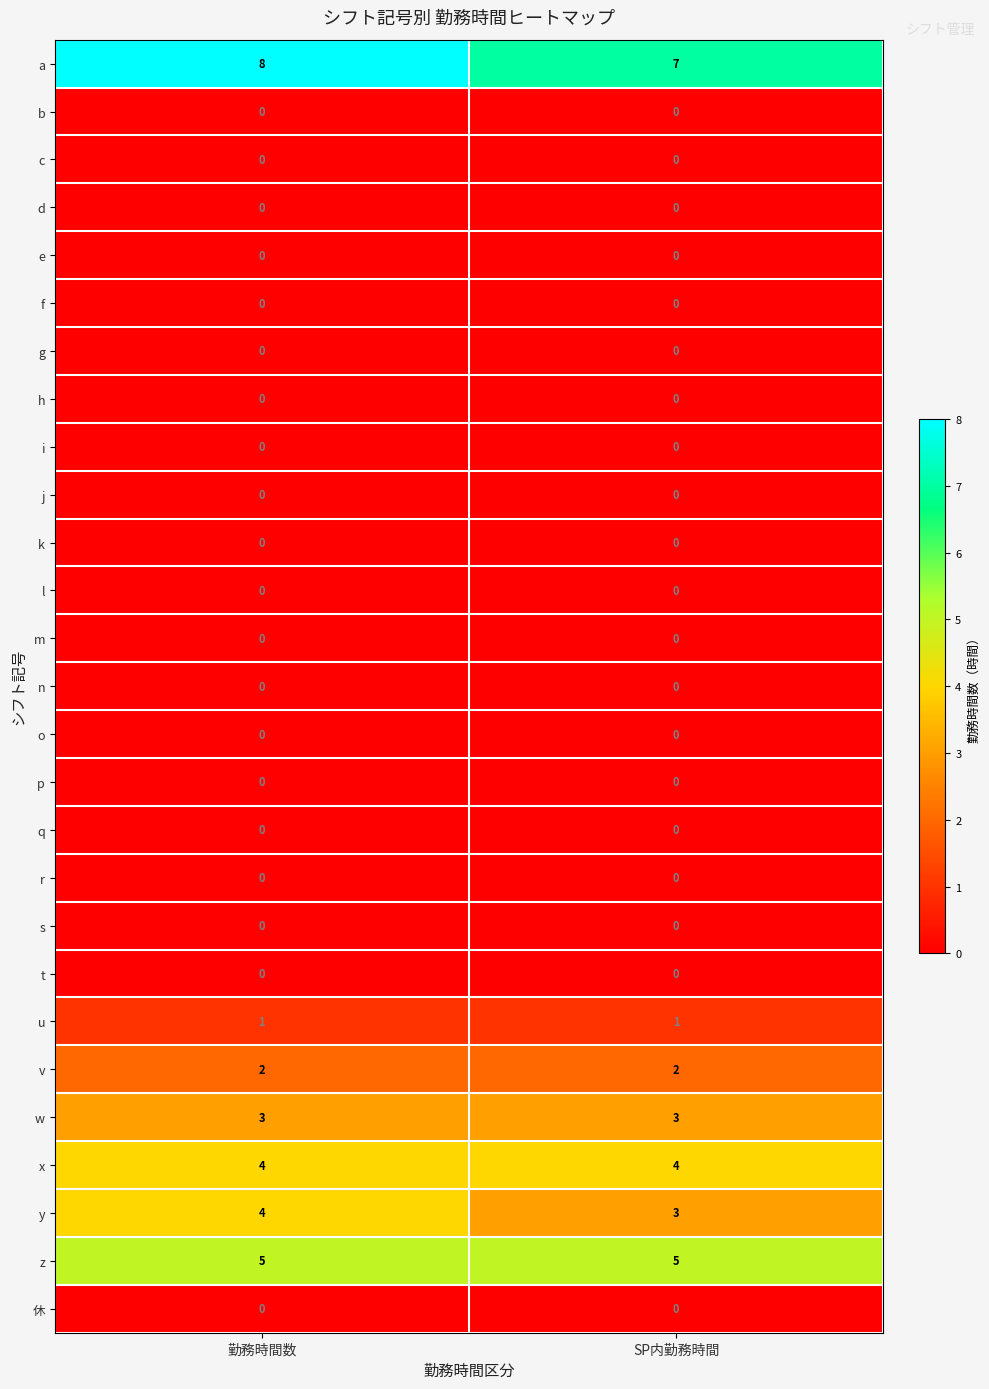

The value of i at 勤務時間数 is 0. True or false?

True